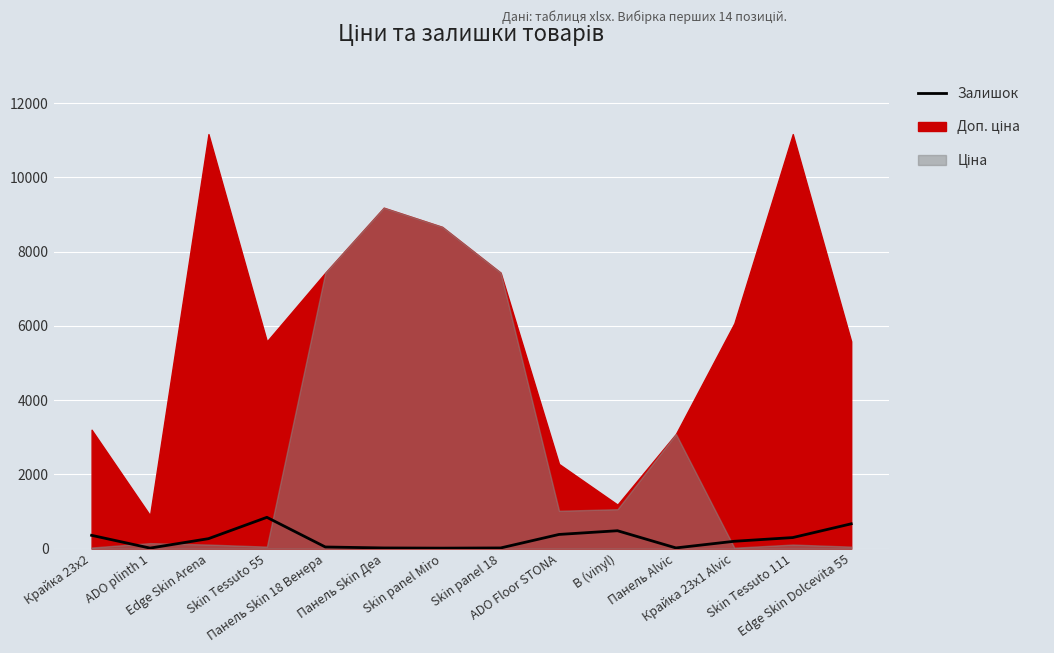

How many values are below 270?

7